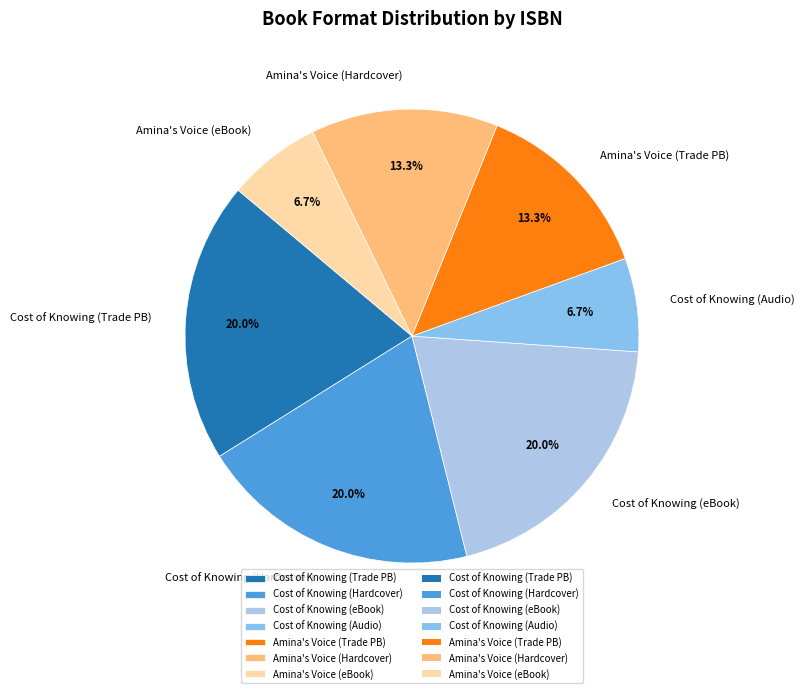

Does Cost of Knowing (Audio) account for over 50% of the chart?

No